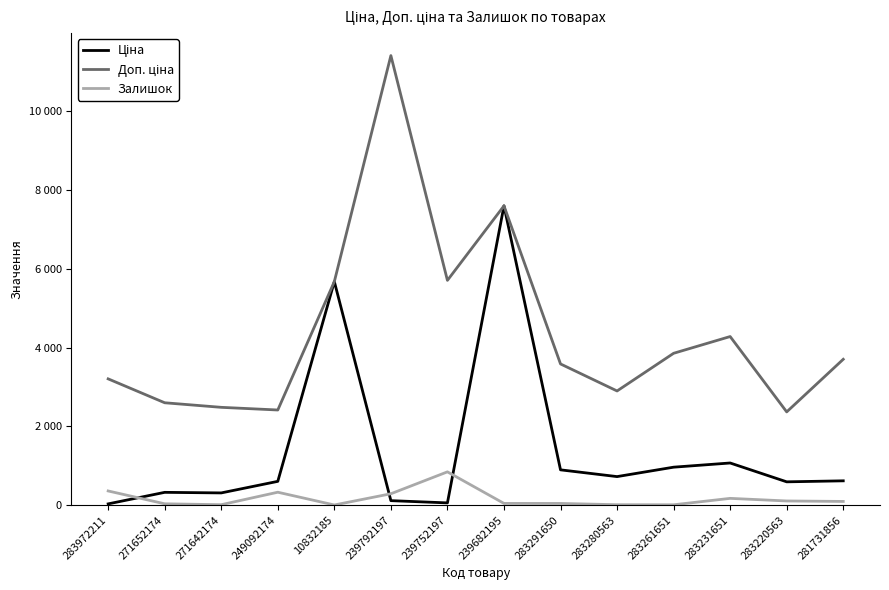

What is the difference between the second highest and second lowest values in the Залишок series?

351.0